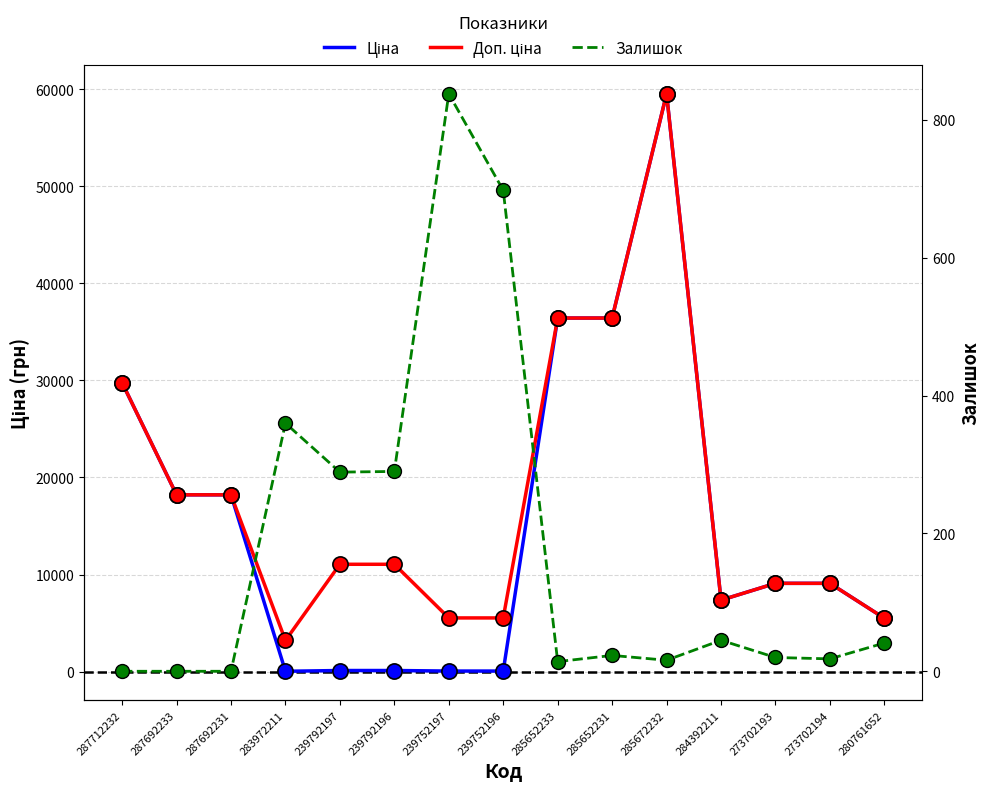

Which series has the largest total across all categories?

Доп. ціна